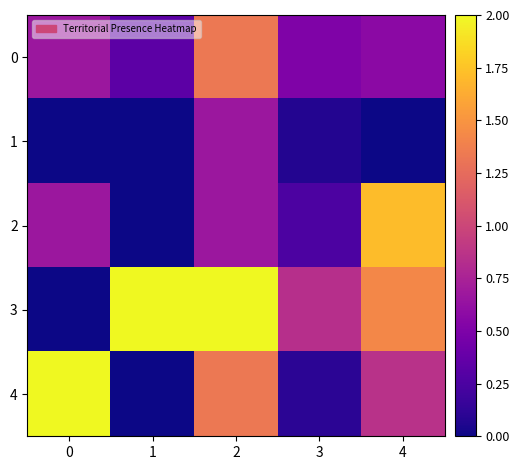

Which category has the highest value across all series?

1